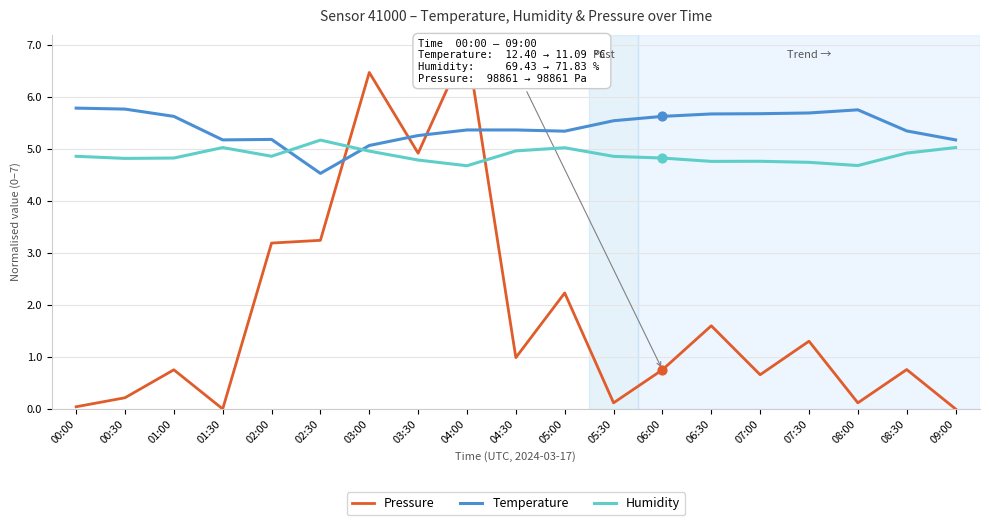

What are all the series names shown in the legend?

Pressure, Temperature, Humidity